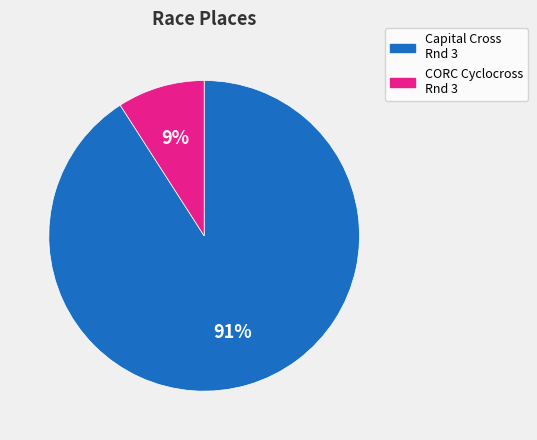

To the nearest percent, what is the average slice percentage?

50%